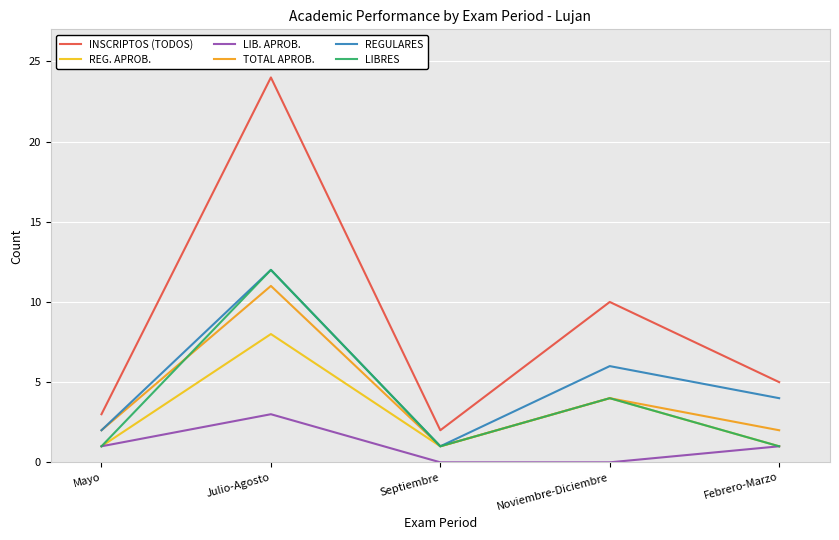

What is the highest value of the LIB. APROB. series?

3